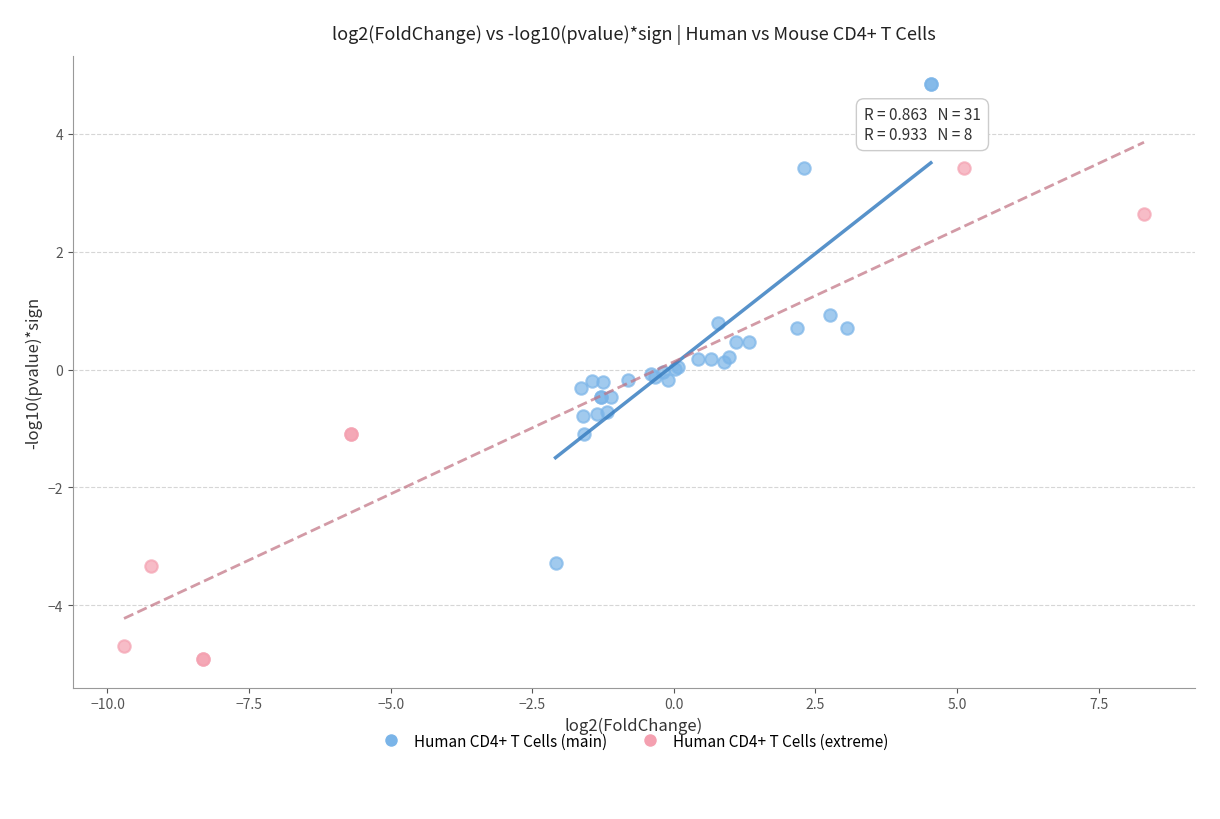

Which series contains the highest Y value?

Human CD4+ T Cells (main)